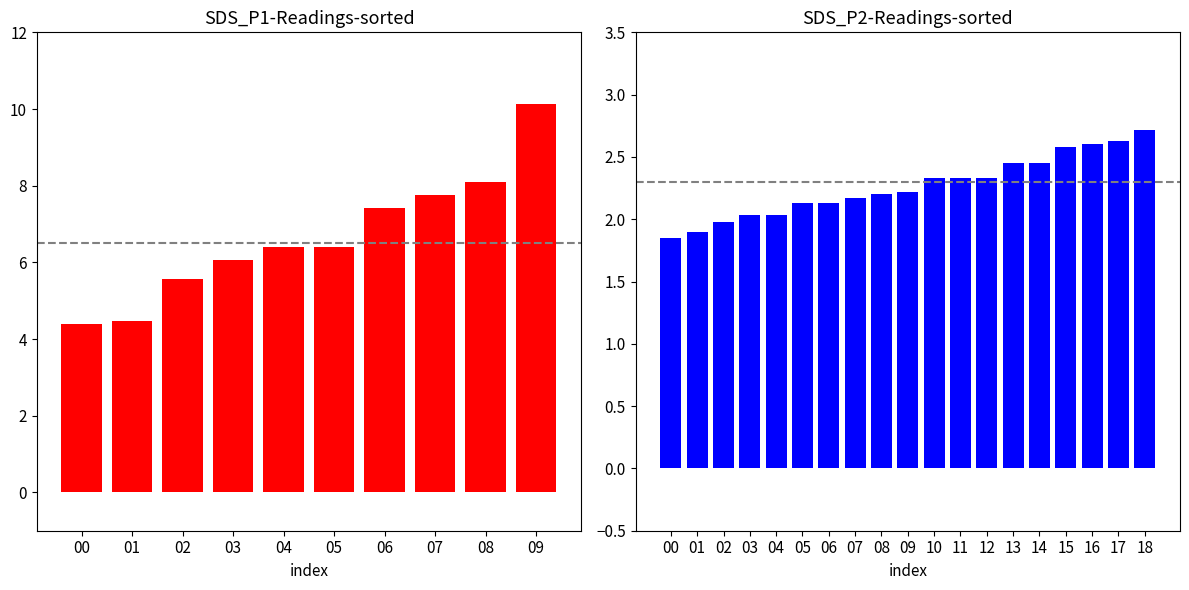

Which has a higher value, 17 or 0?

17